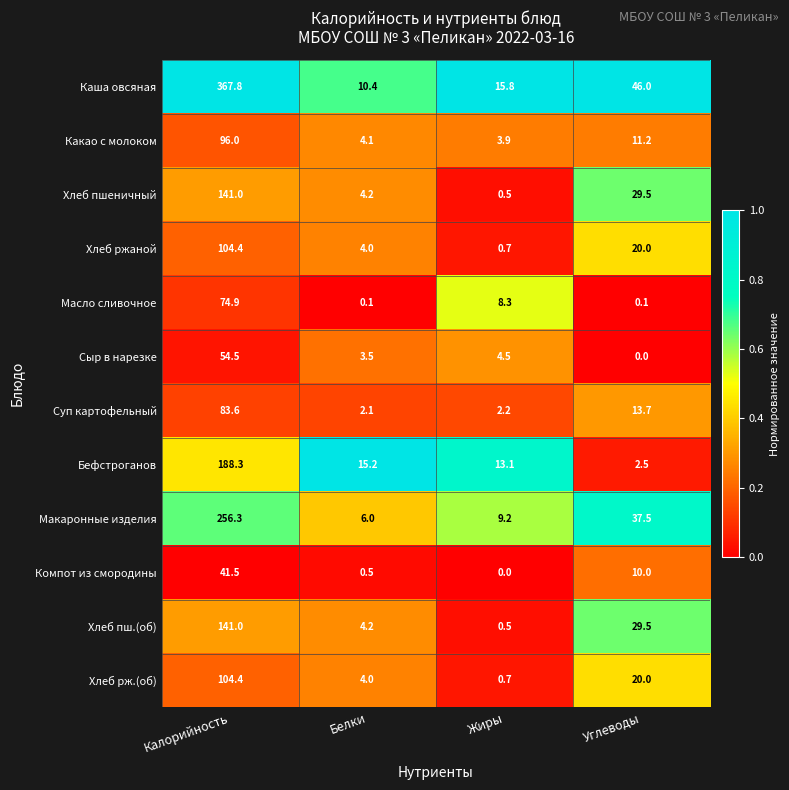

What is the maximum value shown in the chart?

367.8